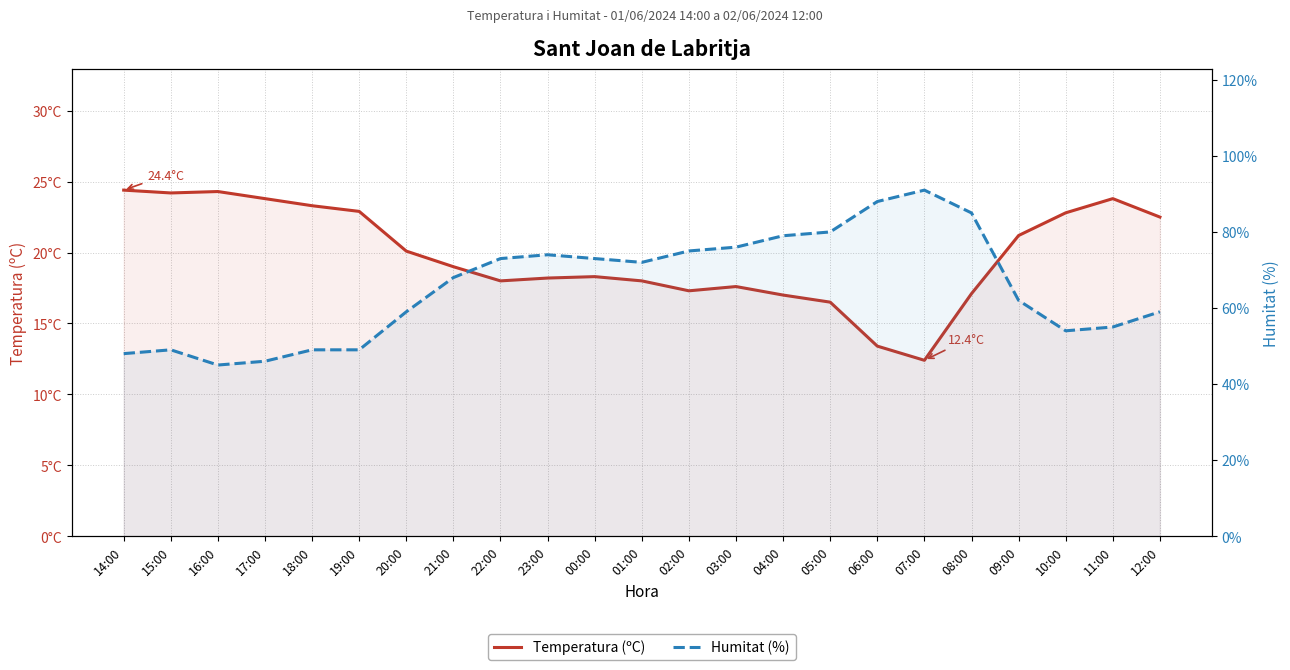

Which series has the largest range (max minus min)?

Humitat (%)